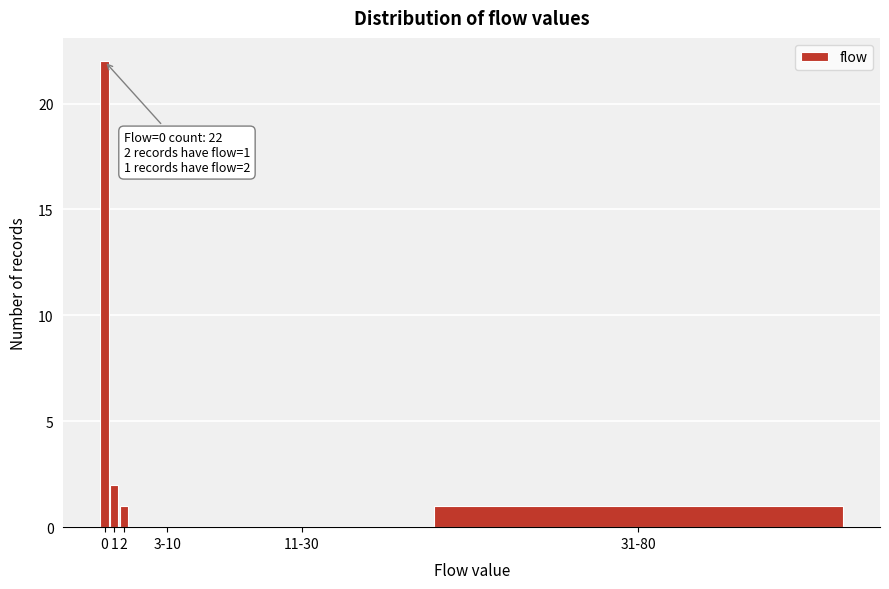

Reading left to right, transcribe all the data shown in this chart.

0=22	1=2	2=1	3-10=0	11-30=0	31-80=1